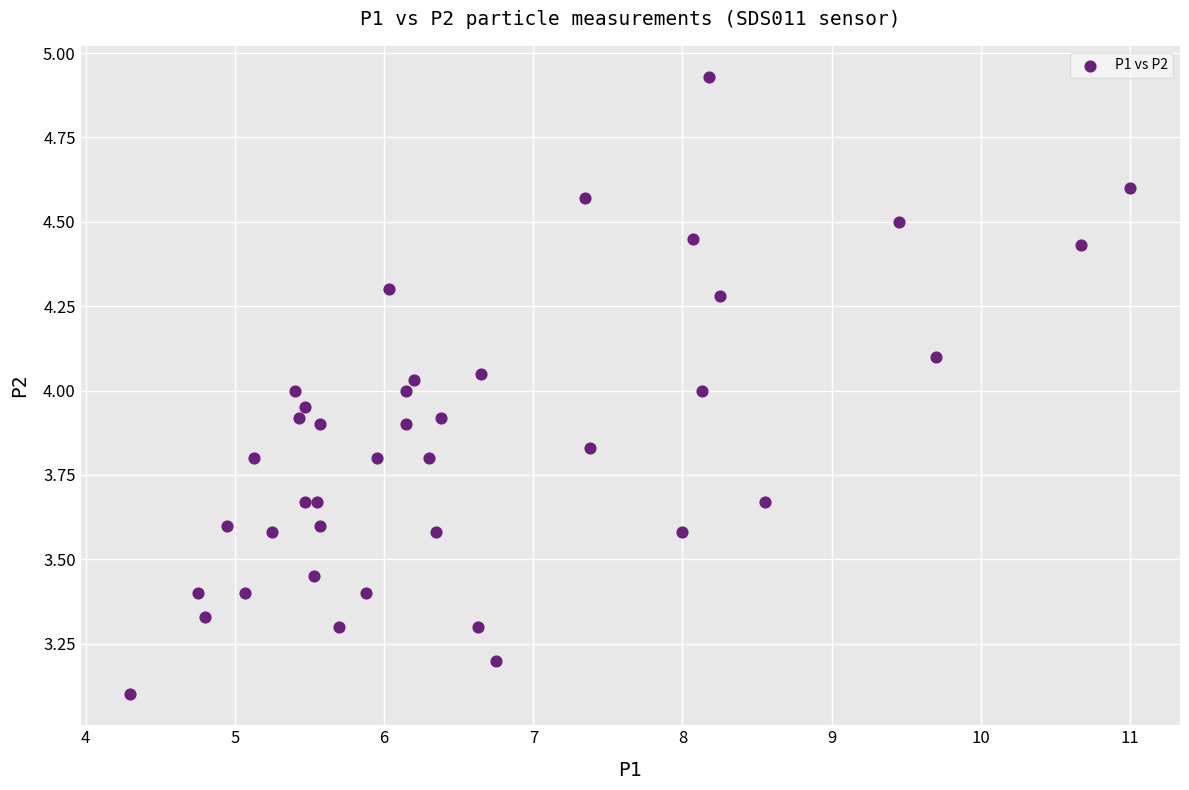

What is the range of X values (max minus min)?

6.7